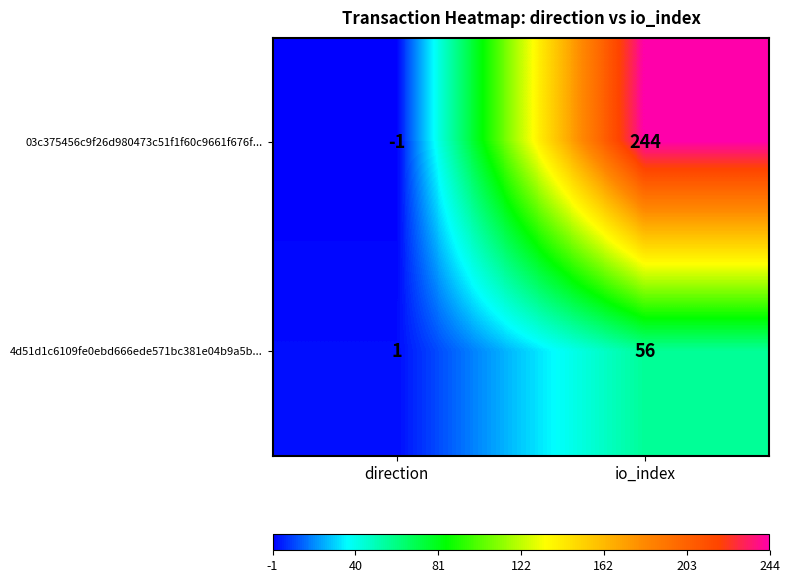

Reading left to right, extract all data points from this chart.

03c375456c9f26d980473c51f1f60c9661f676f...: direction=-1	io_index=244
4d51d1c6109fe0ebd666ede571bc381e04b9a5b...: direction=1	io_index=56